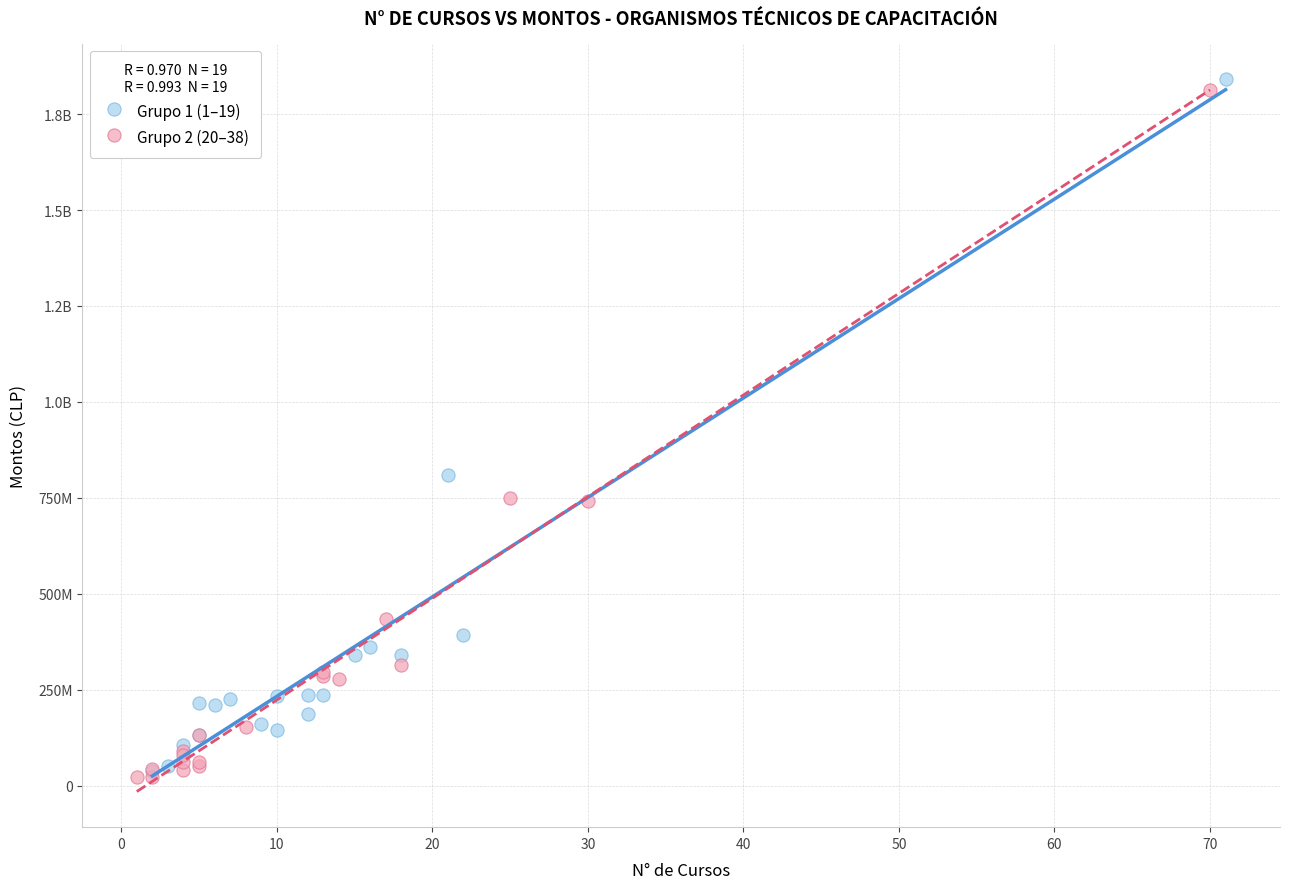

What are all the series names shown in the legend?

Grupo 1 (1–19), Grupo 2 (20–38)